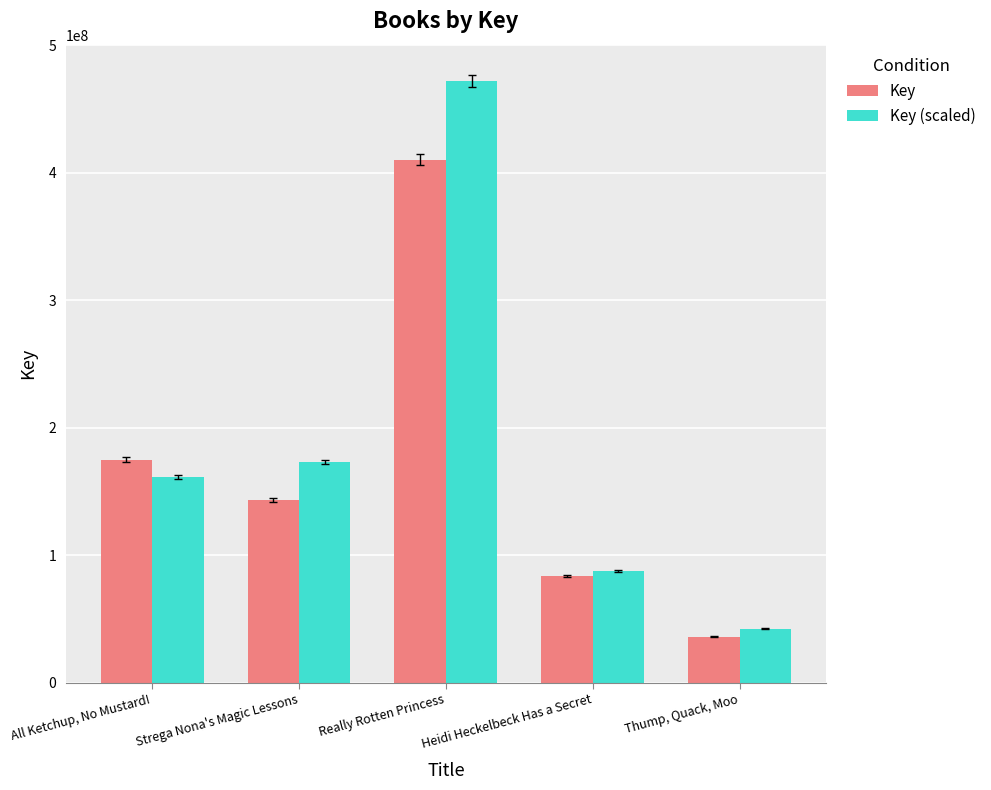

How many bars are there in total?

10